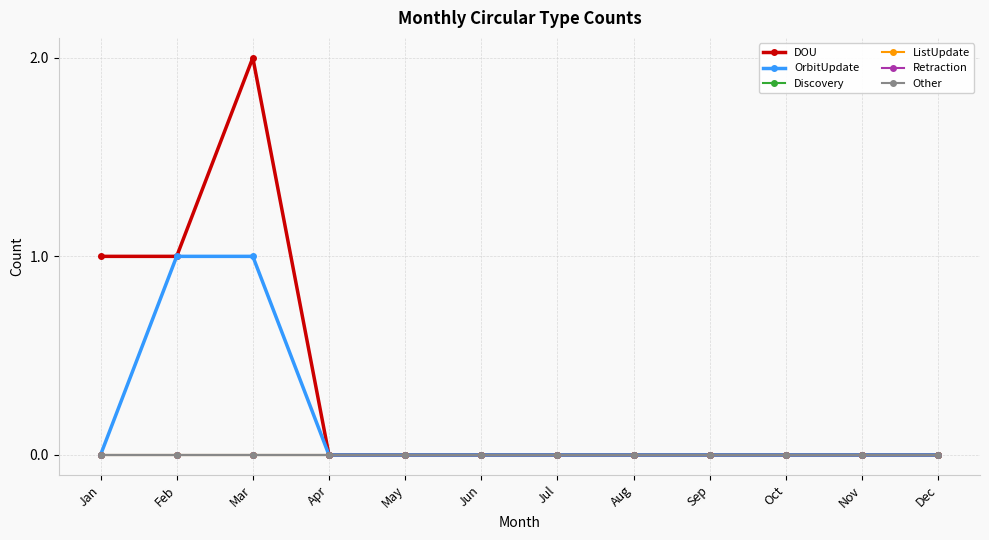

Count the OrbitUpdate values in the range 0 to 1.

12